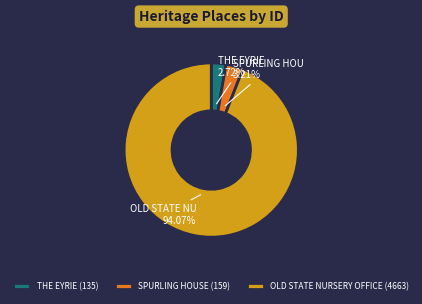

Is it true that SPURLING HOUSE is 3% of the pie?

True